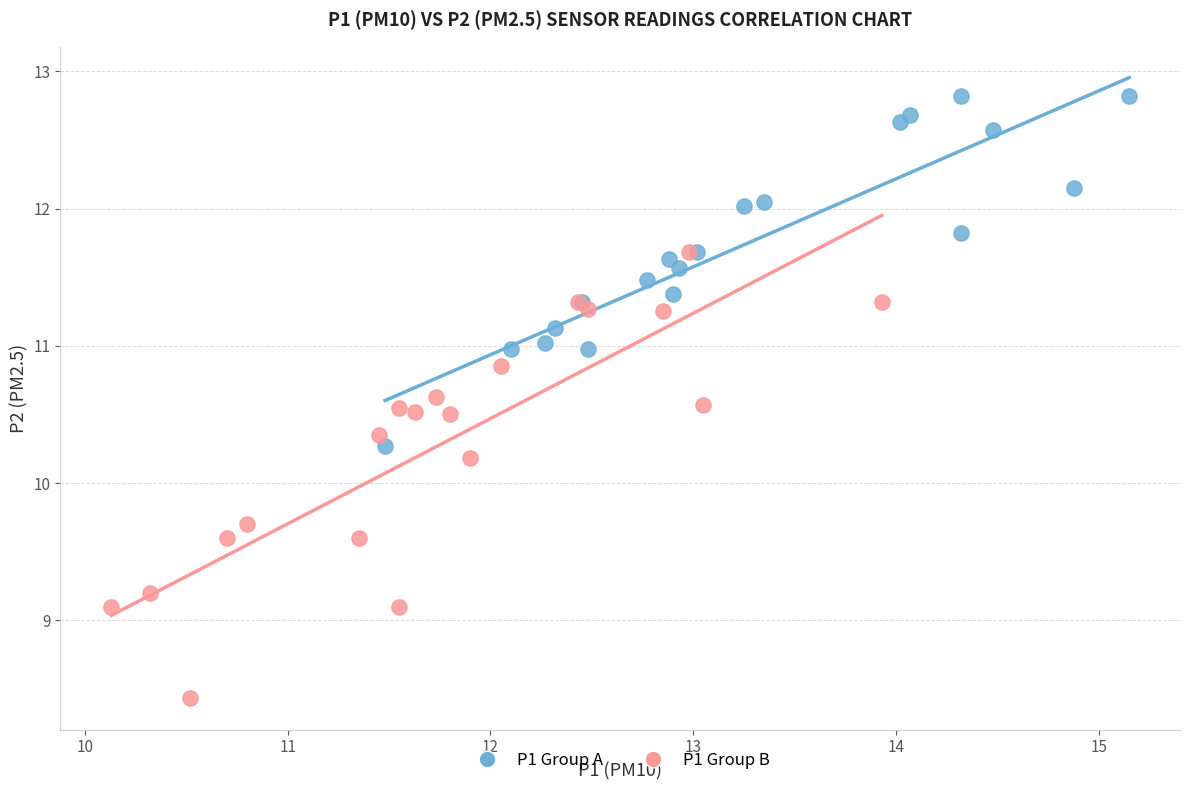

Which series has the largest Y range (max minus min)?

P1 Group B